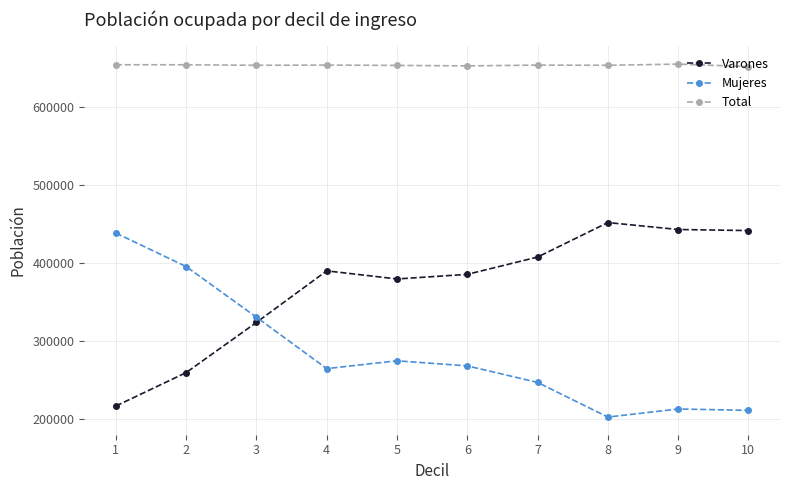

What is the total value across all series at 5?

1306458